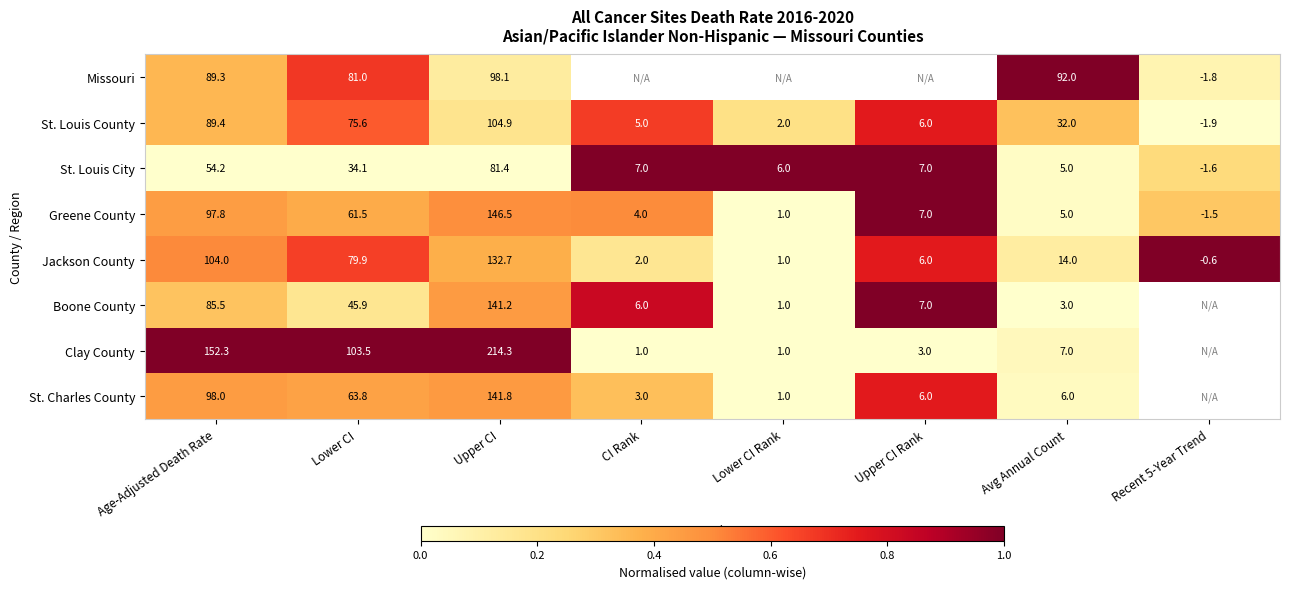

How many positive values does the Jackson County series have?

7